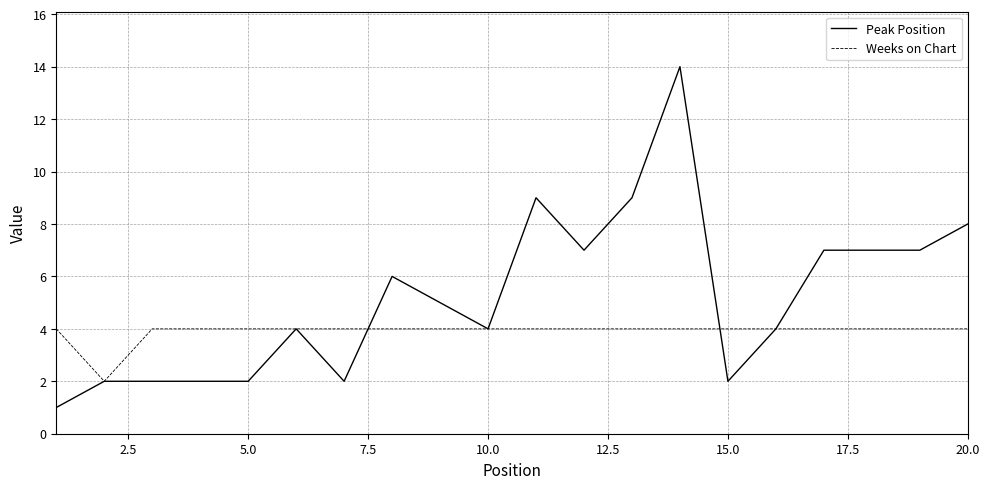

Rank the series by their average value, from highest to lowest.

Peak Position, Weeks on Chart